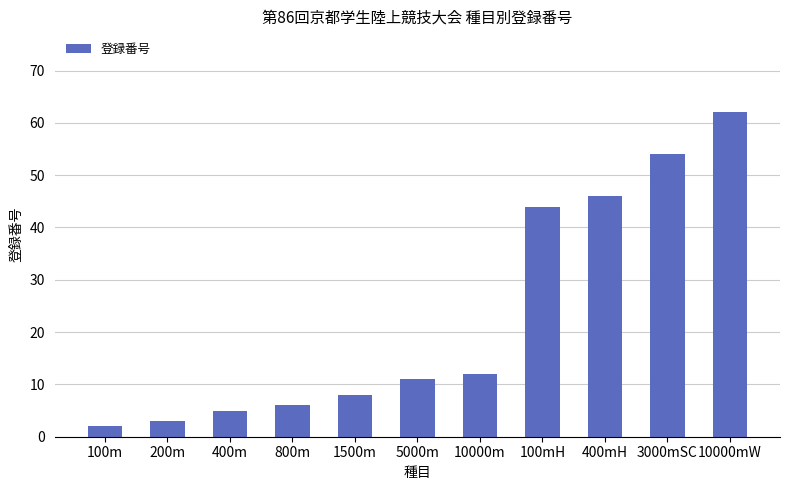

Reading left to right, what are all the values shown in this chart?

2	3	5	6	8	11	12	44	46	54	62